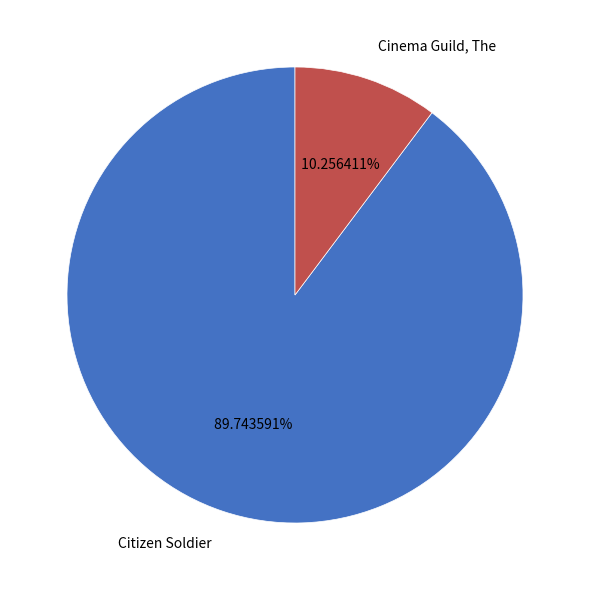

How many segments does this pie chart have?

2